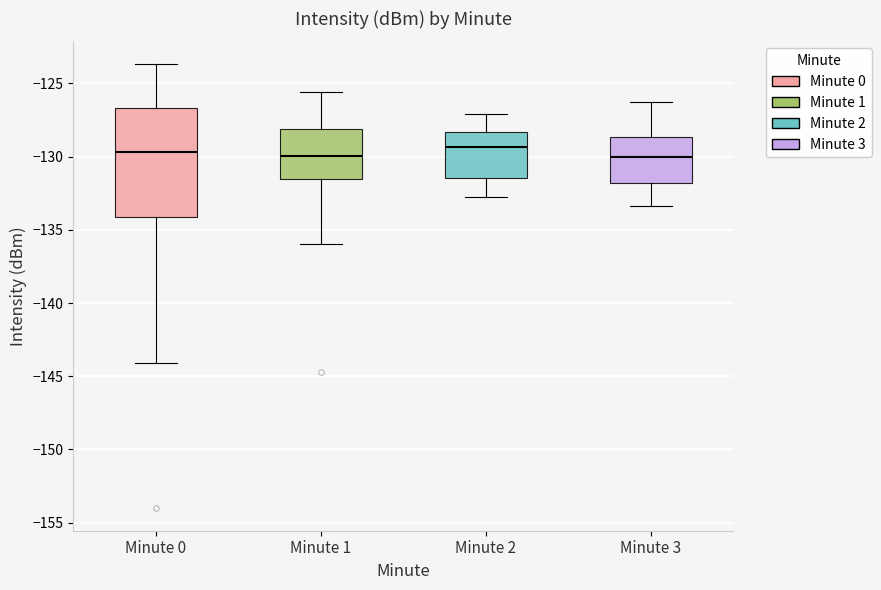

Where does the median line of the box for Minute 2 sit on the y-axis? The values are not printed on the chart, so give them approximately, as read against the axis.

-129.5